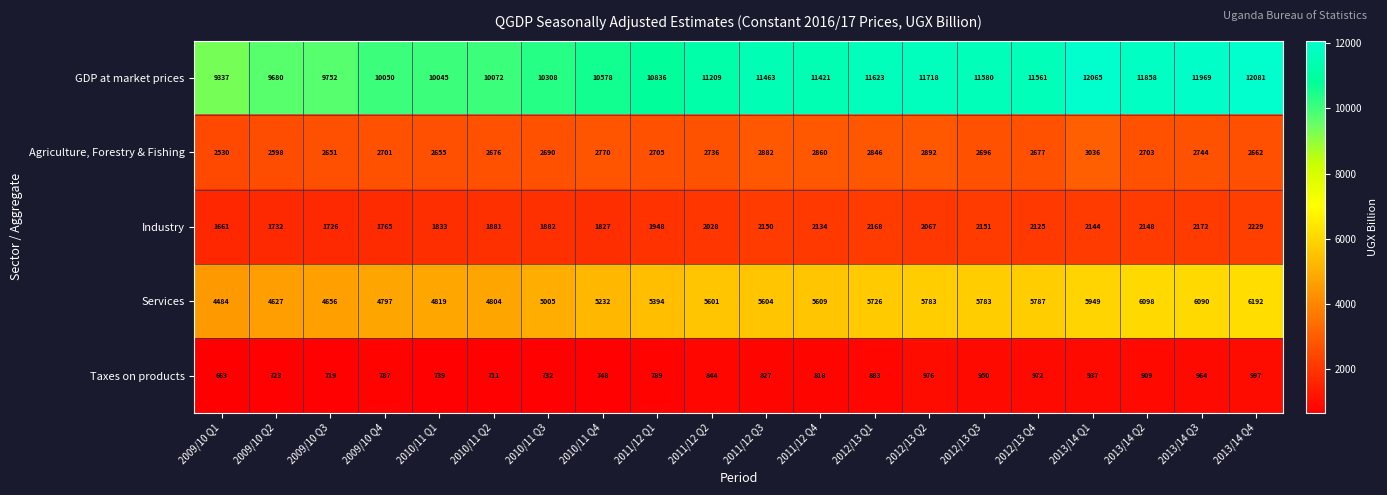

How many data points does each series have?

20